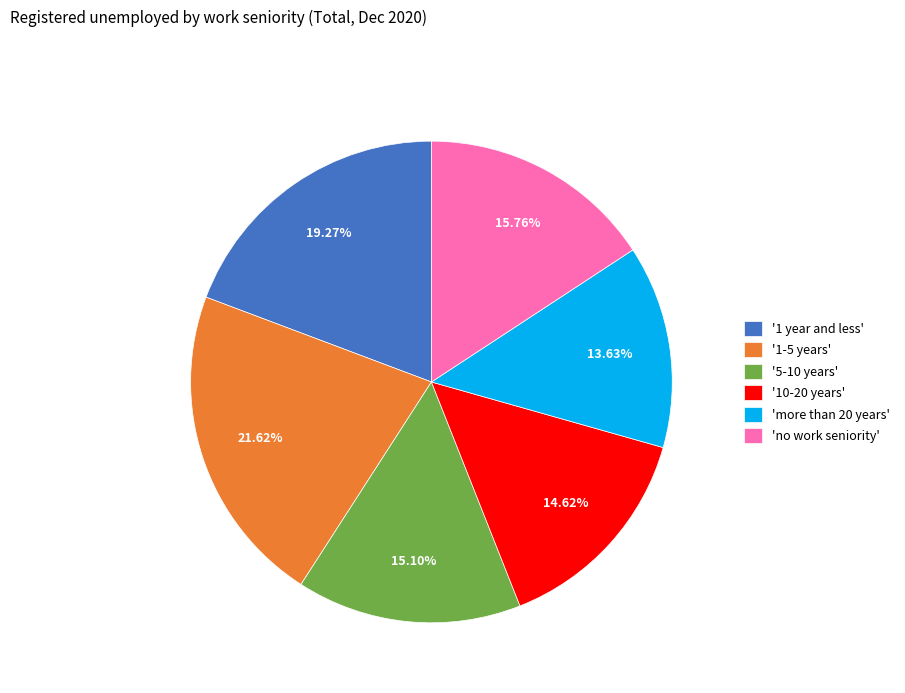

Is 'no work seniority' the majority of the pie?

No